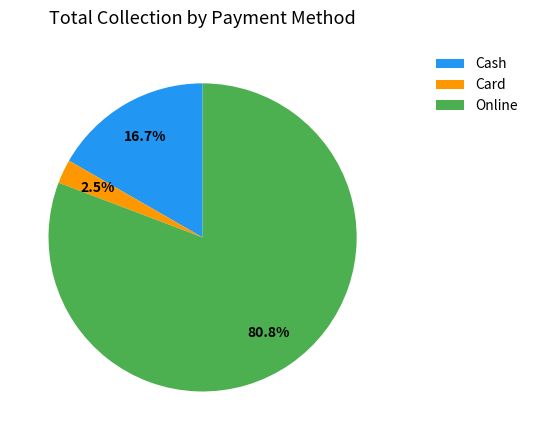

To the nearest percent, what is the combined percentage of Cash and Card?

19%